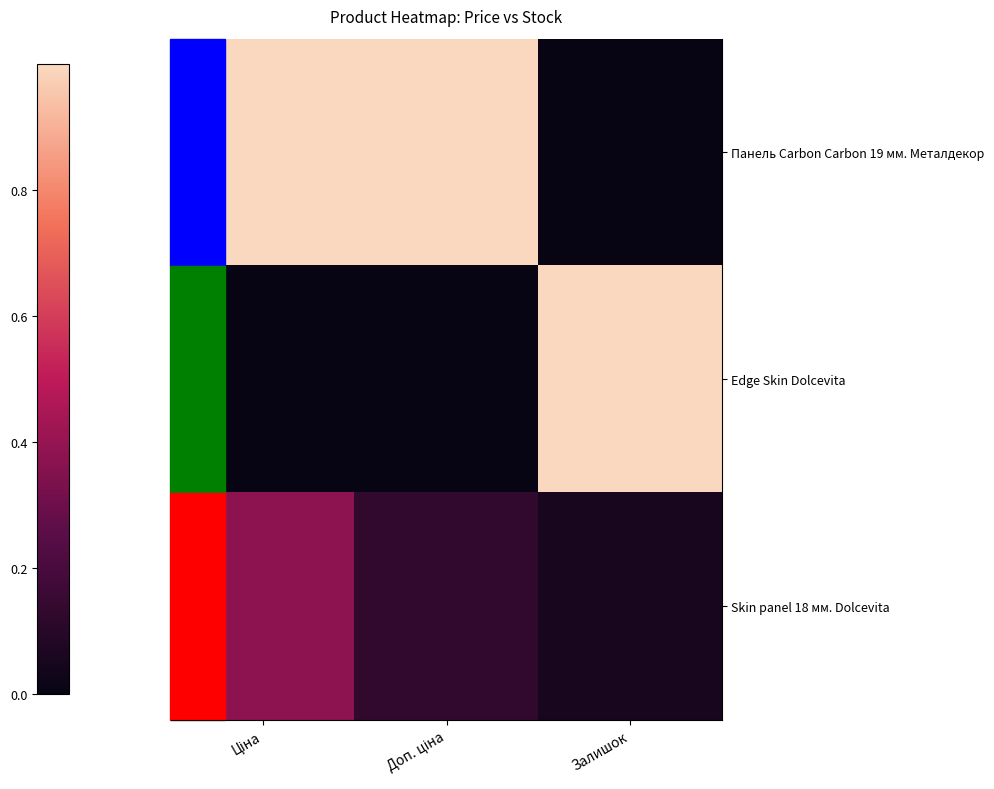

Rank the series by their average value, from lowest to highest.

Skin panel 18 мм. Dolcevita, Edge Skin Dolcevita, Панель Carbon Carbon 19 мм. Металдекор